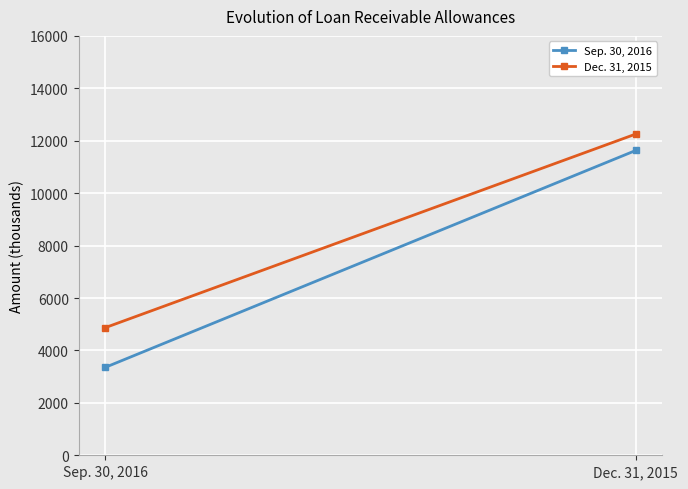

List the series in order of their peak value, highest first.

Dec. 31, 2015, Sep. 30, 2016